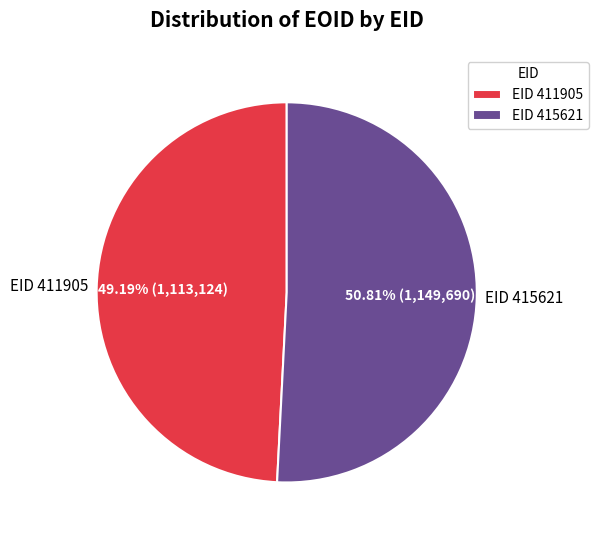

Which slice is the smallest?

EID 411905